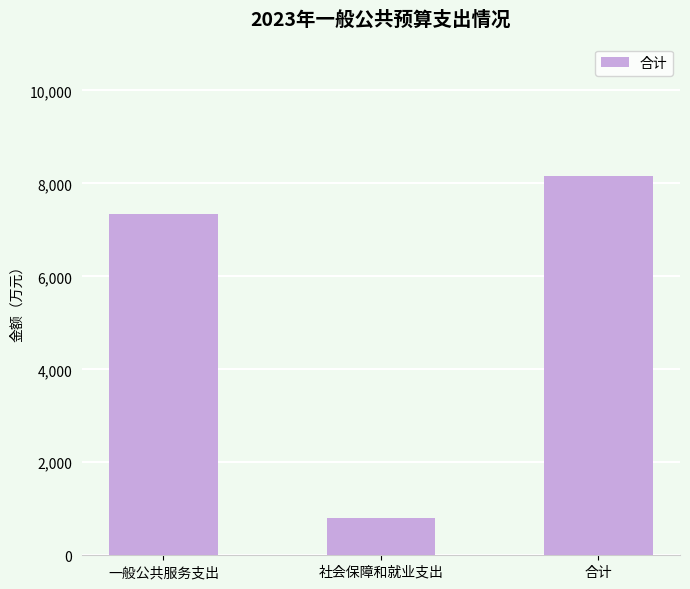

What is the sum of all values?

16301.2